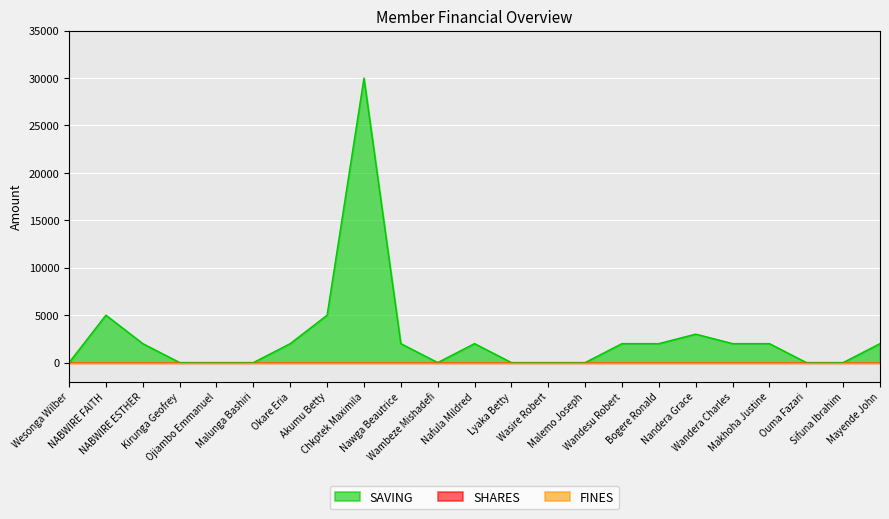

How many lines are shown in the chart?

3